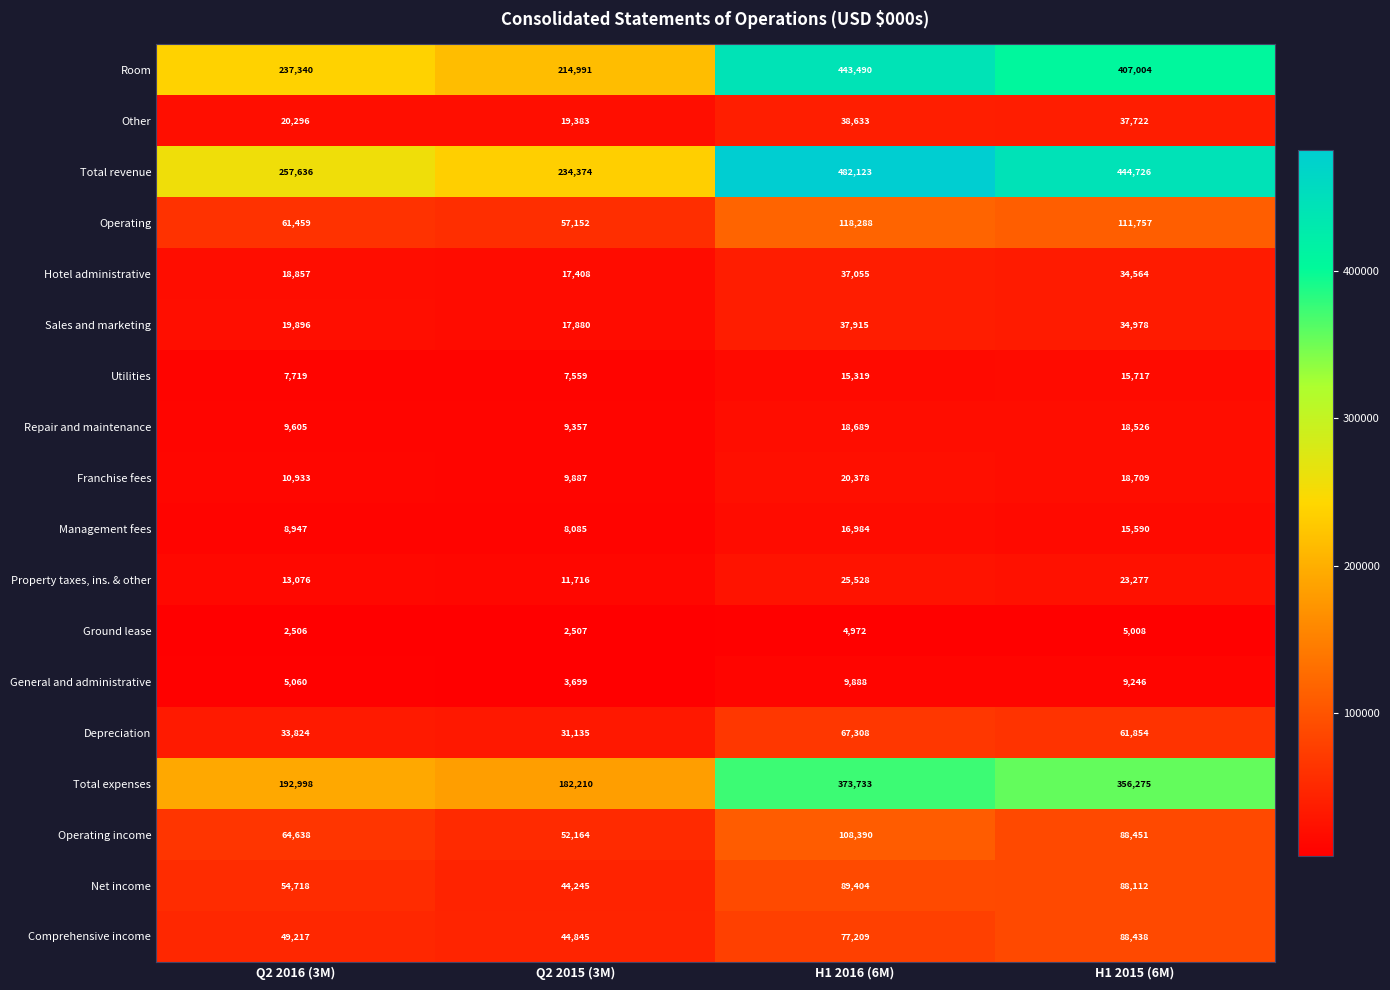

Is it true that Total revenue equals 609596 at H1 2015 (6M)?

False